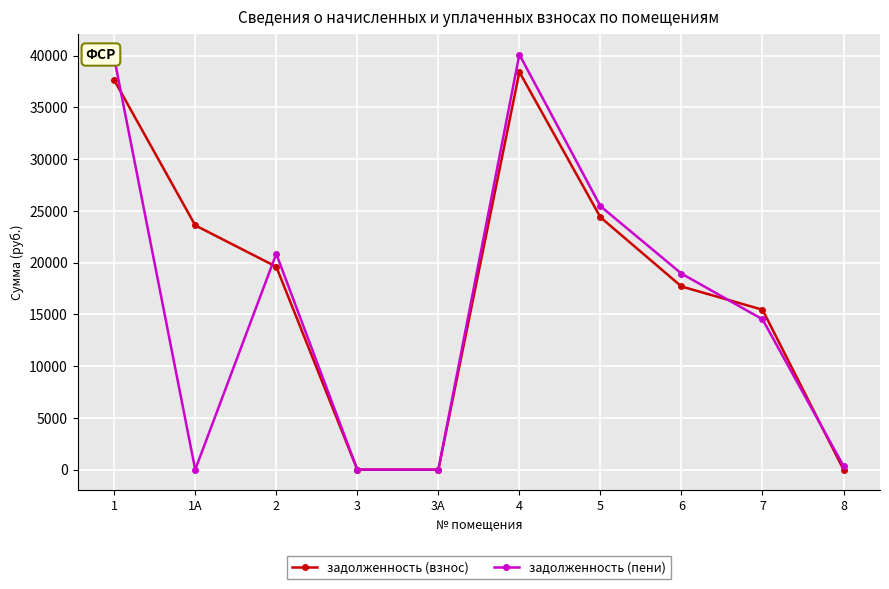

At 7, list the series in order from smallest to largest.

задолженность (пени), задолженность (взнос)